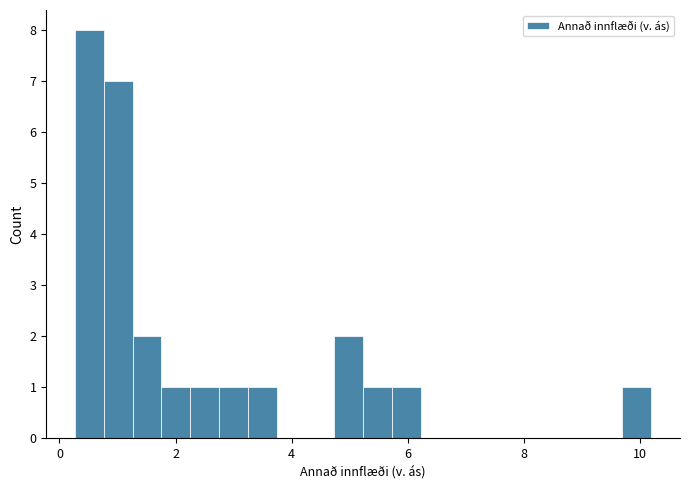

Read against the x-axis, roughly where is the centre of the tallest bar?

0.6